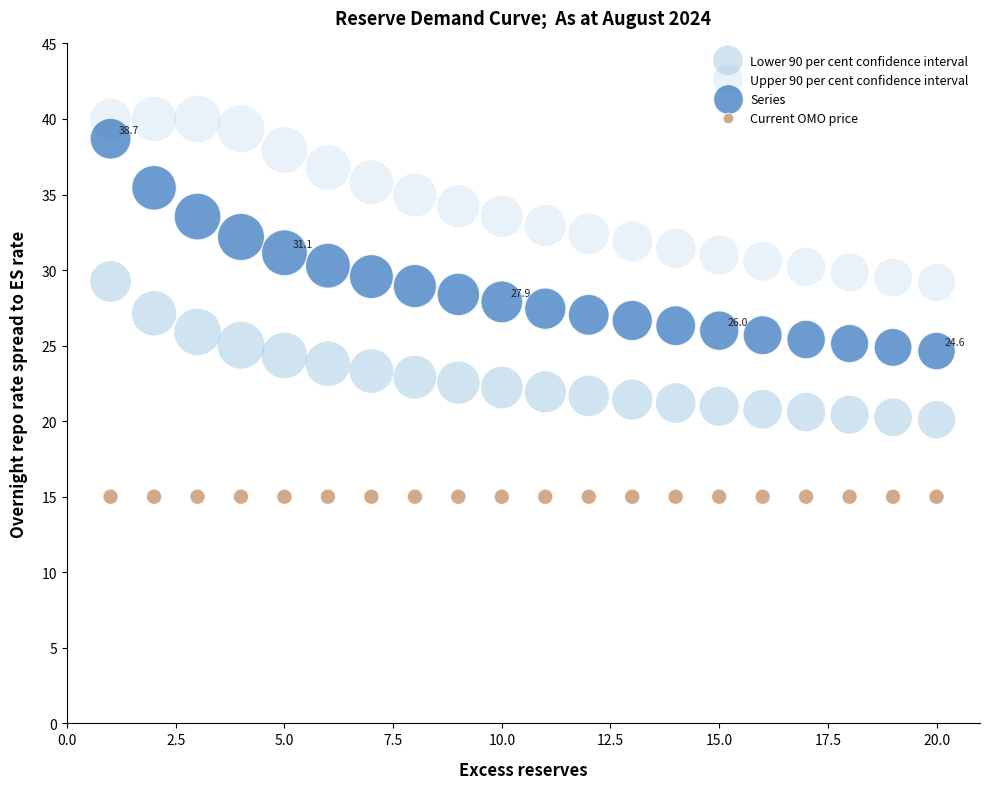

Which series reaches the maximum Y coordinate?

Upper 90 per cent confidence interval